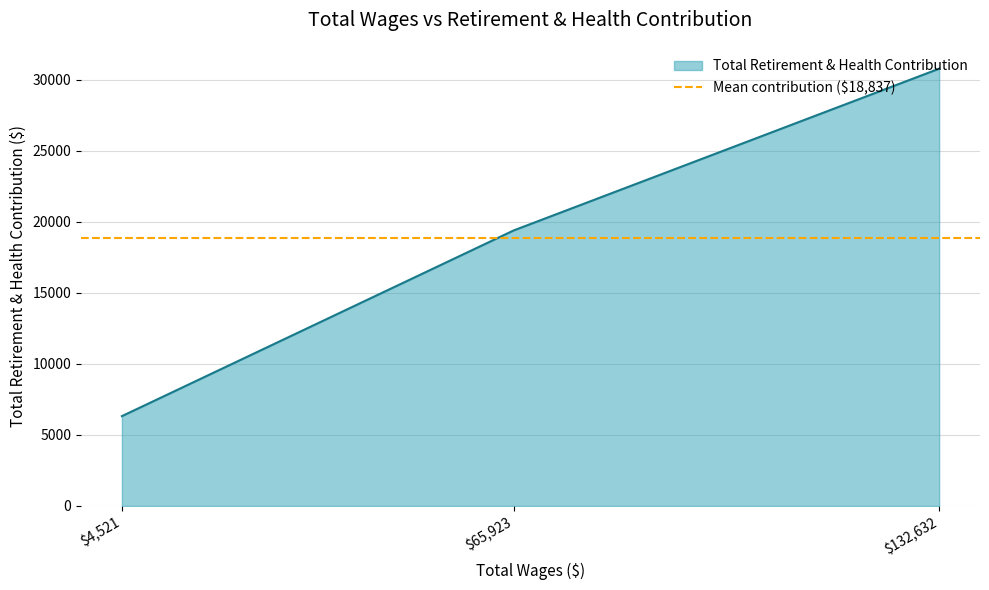

What is the difference between the values at $65,923 and $4,521?

13073